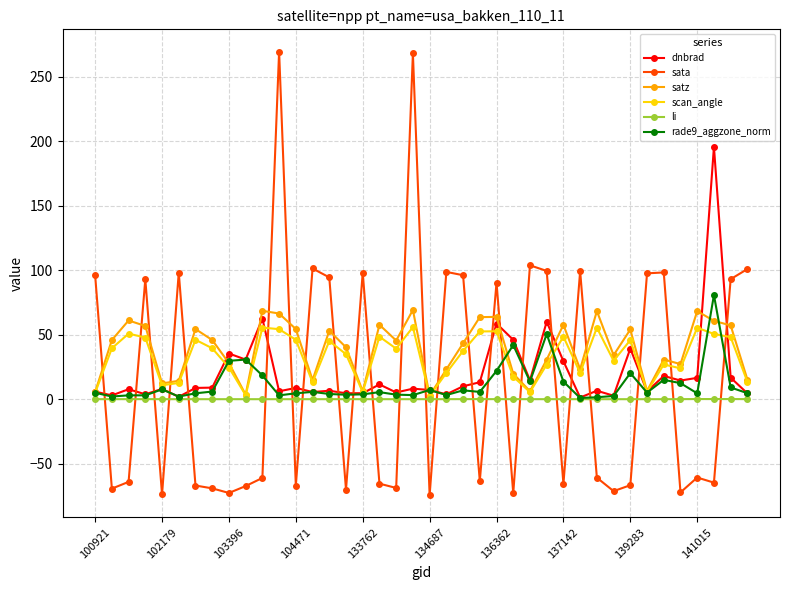

Which series has the largest total across all categories?

satz